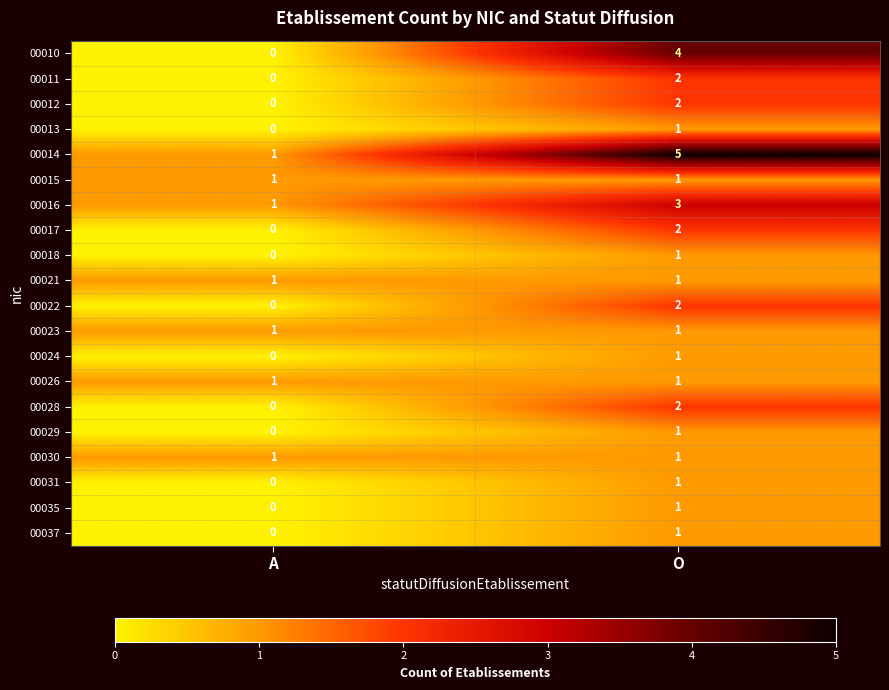

How many categories are shown in the chart?

2